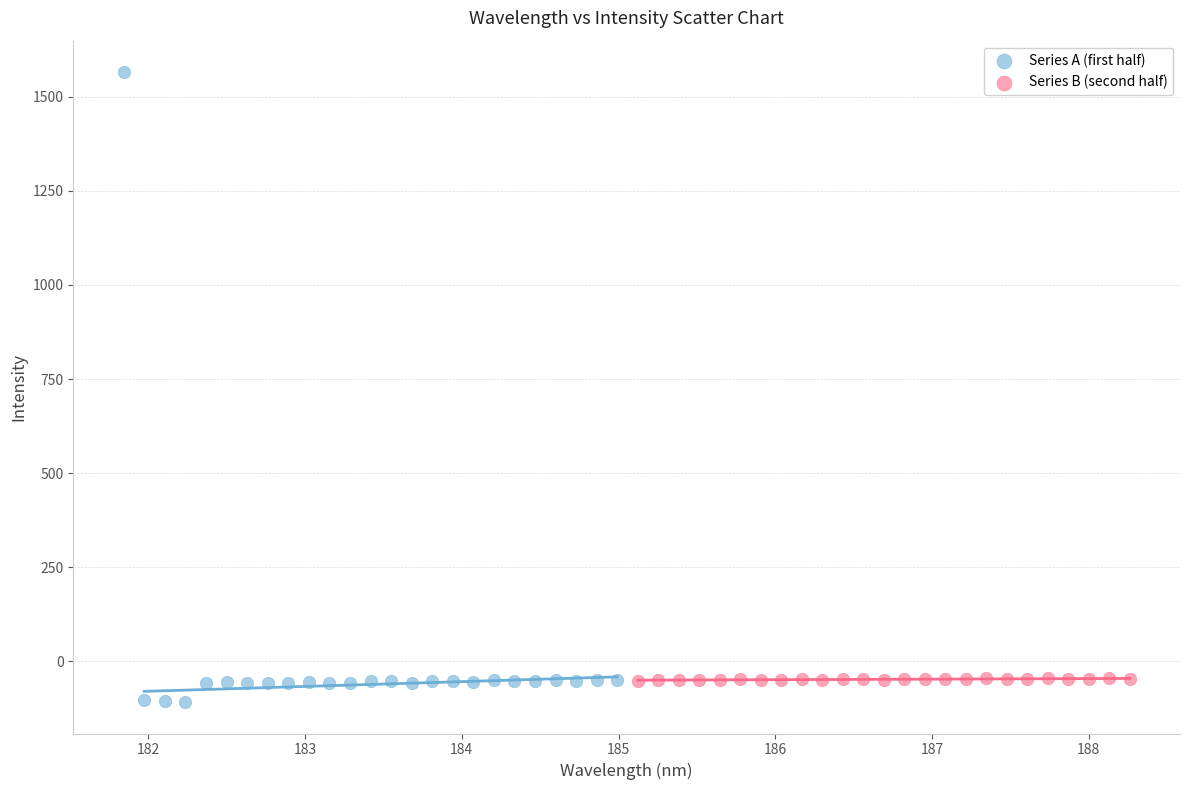

What are all the series names shown in the legend?

Series A (first half), Series B (second half)